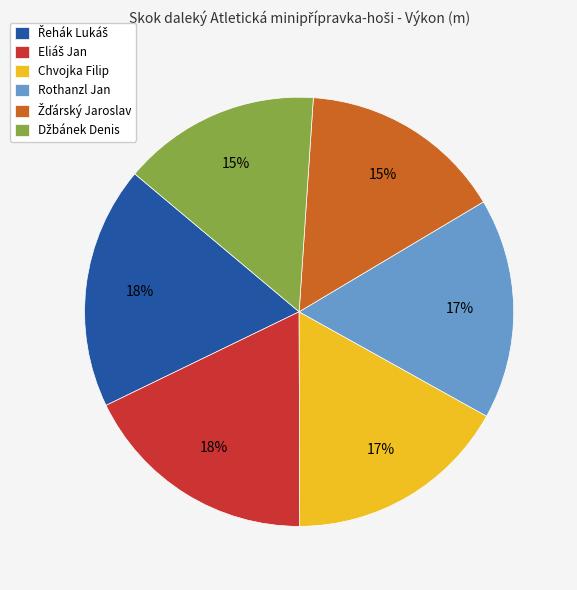

How many segments does this pie chart have?

6